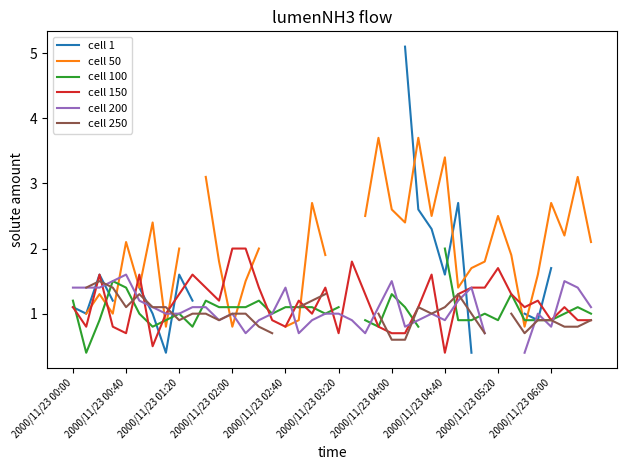

Where is the first local minimum for cell 200?

11